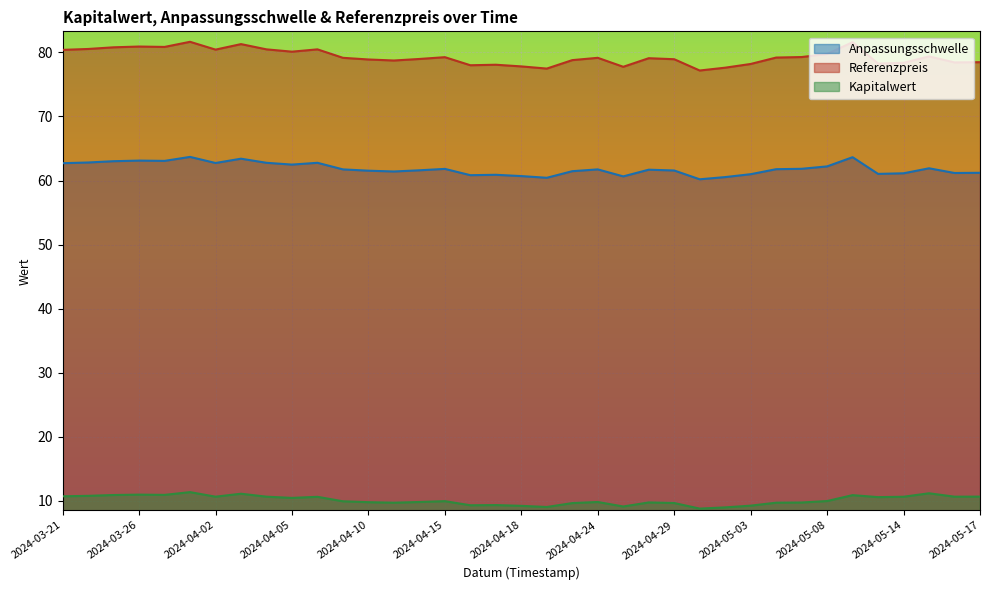

At which label does Referenzpreis reach its minimum?

2024-04-30